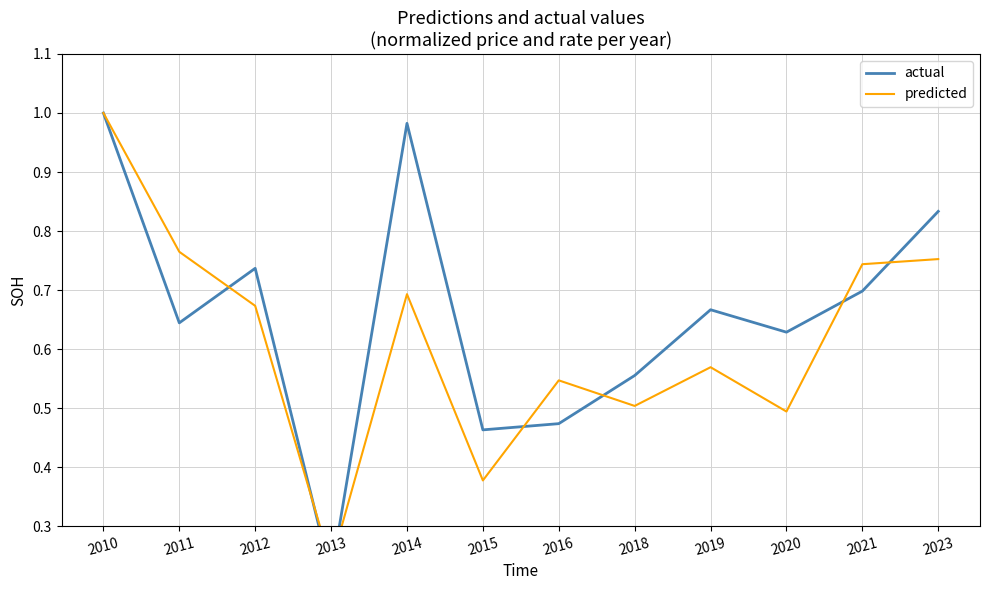

What value does the predicted series have at 2021?

0.7